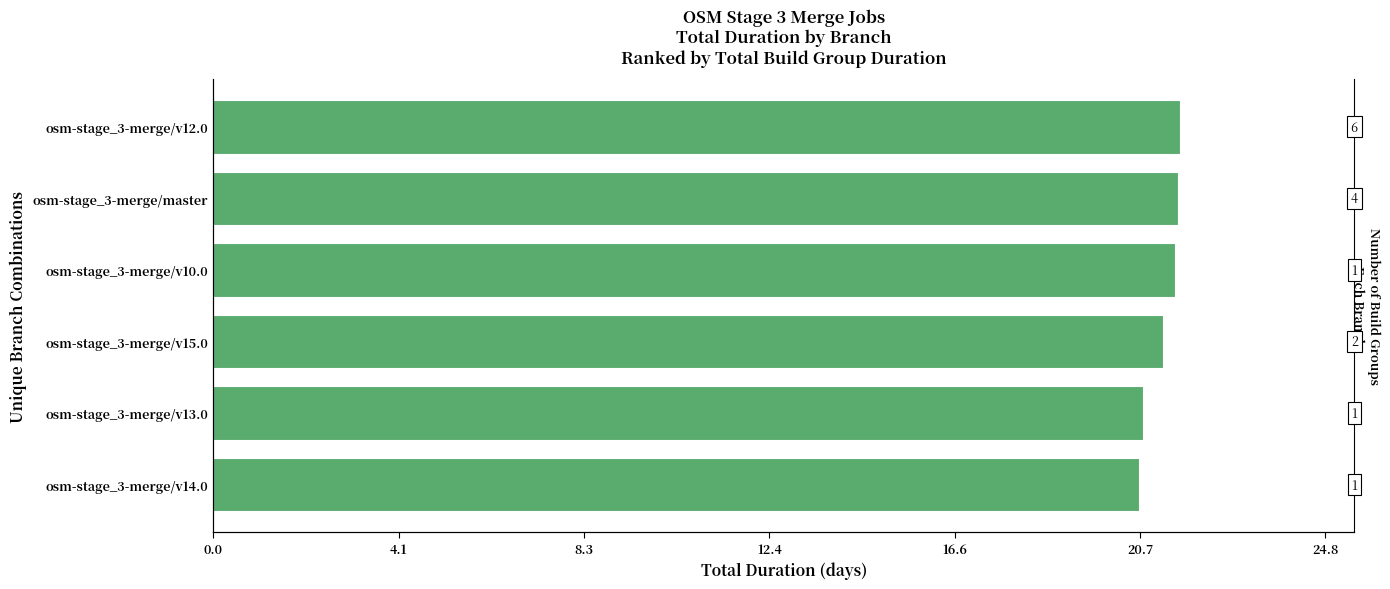

What position from the left is osm-stage_3-merge/v12.0?

1